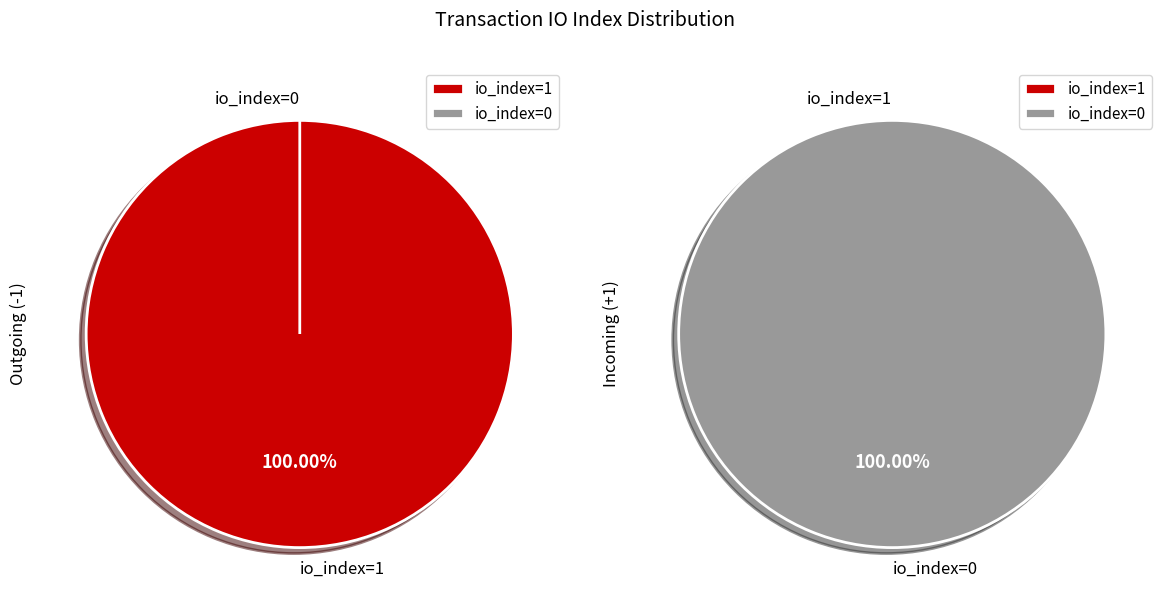

Which slice is the largest?

io_index=1